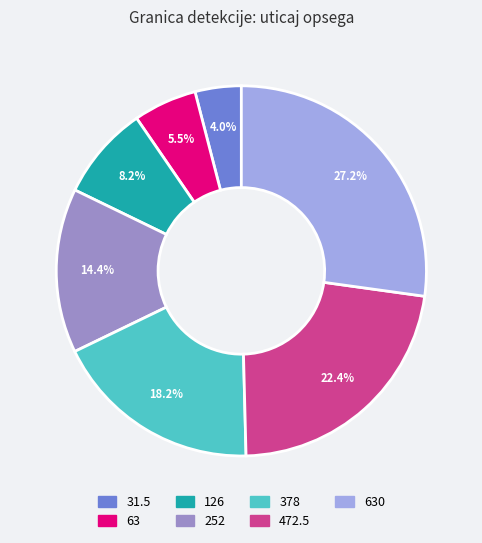

Is there any slice that represents more than half of the pie?

No